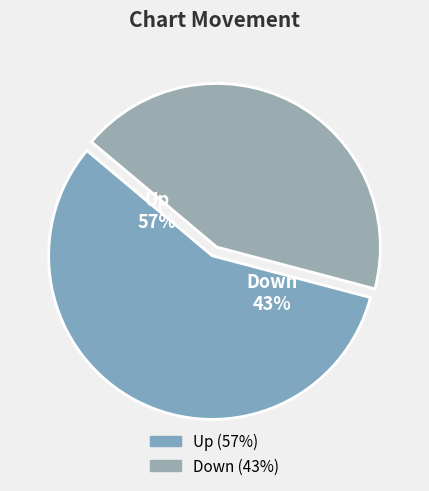

To the nearest percent, what is the combined percentage of Down and Up?

100%